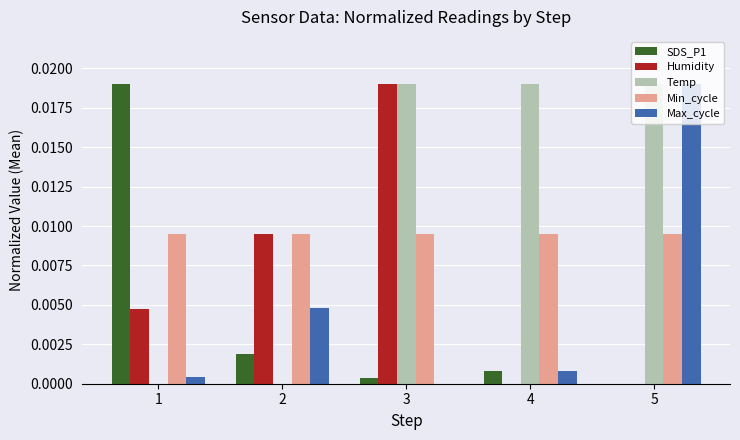

Which category has the highest value in the Humidity series?

3